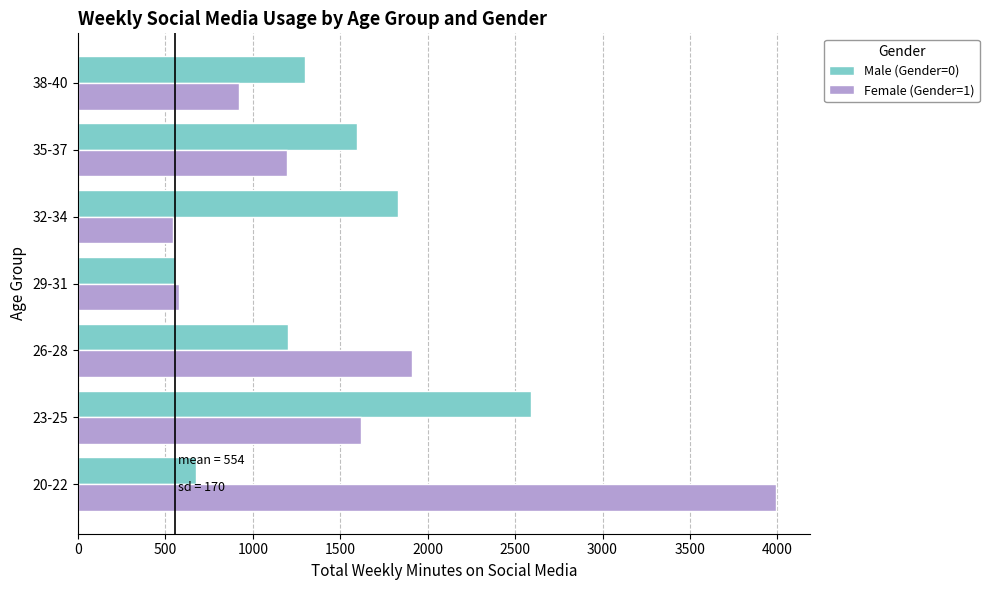

What is the minimum value shown in the chart?

546